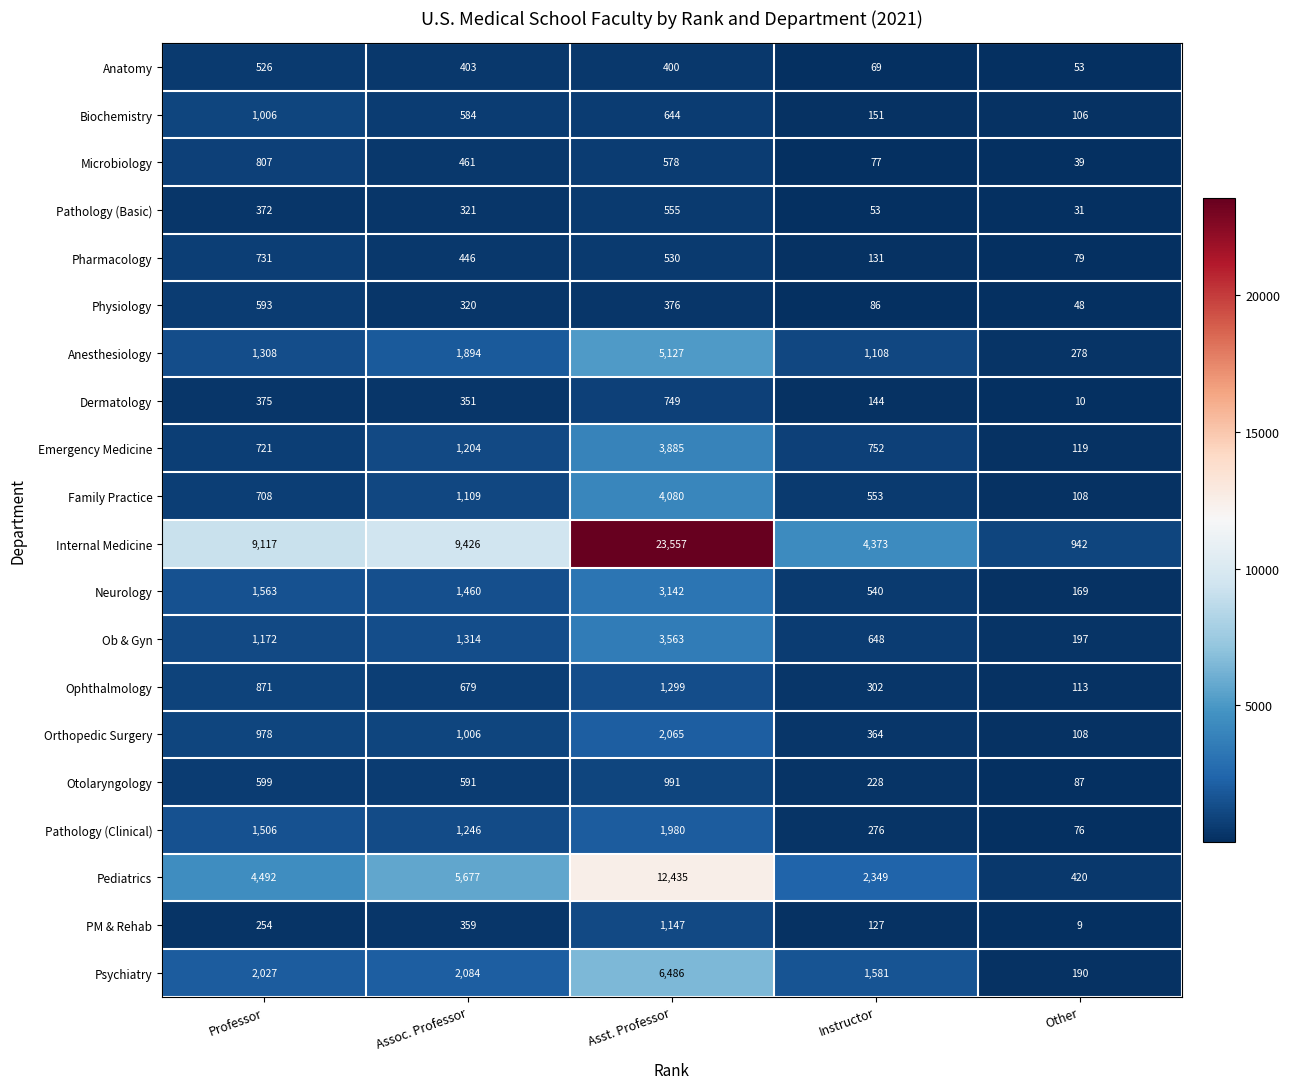

At which category is the sum across all series the highest?

Asst. Professor